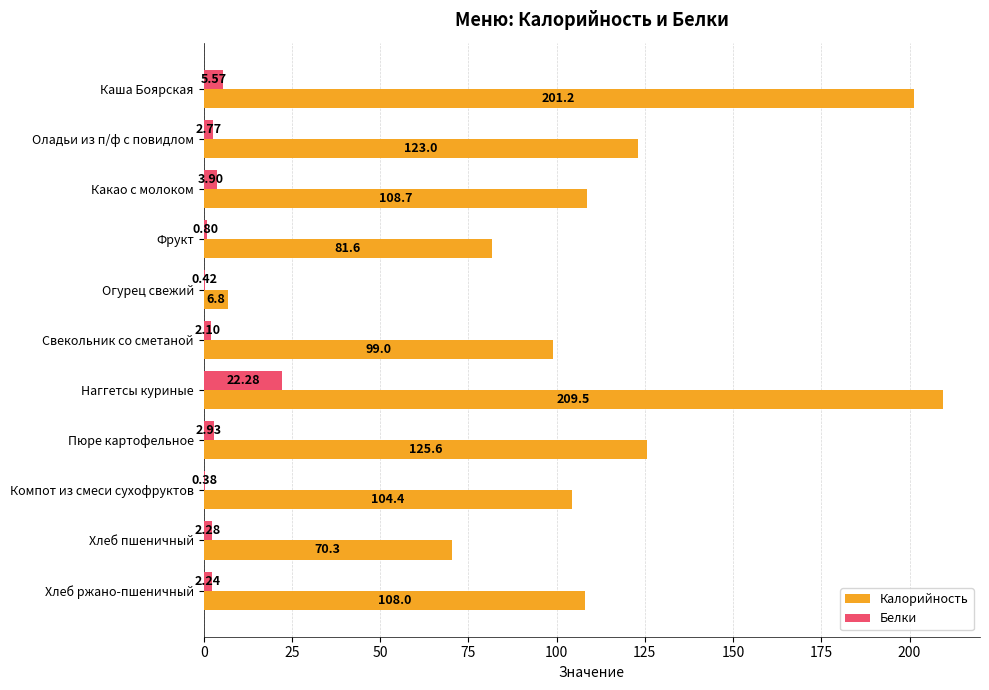

How many categories are shown in the chart?

11